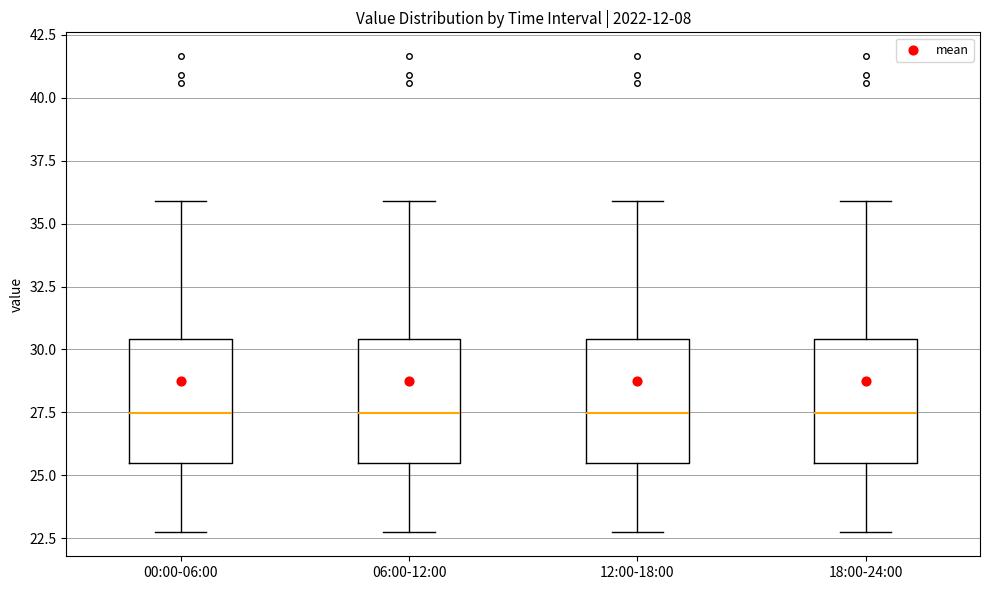

Reading left to right, read every box against the y-axis: the position of its median line, the range the box covers, and the ends of its whiskers. The values are not printed on the chart, so give them approximately, as read against the axis.

00:00-06:00: median 27.5, box 25.5 to 30.5, whiskers 22.5 to 36.0
06:00-12:00: median 27.5, box 25.5 to 30.5, whiskers 22.5 to 36.0
12:00-18:00: median 27.5, box 25.5 to 30.5, whiskers 22.5 to 36.0
18:00-24:00: median 27.5, box 25.5 to 30.5, whiskers 22.5 to 36.0